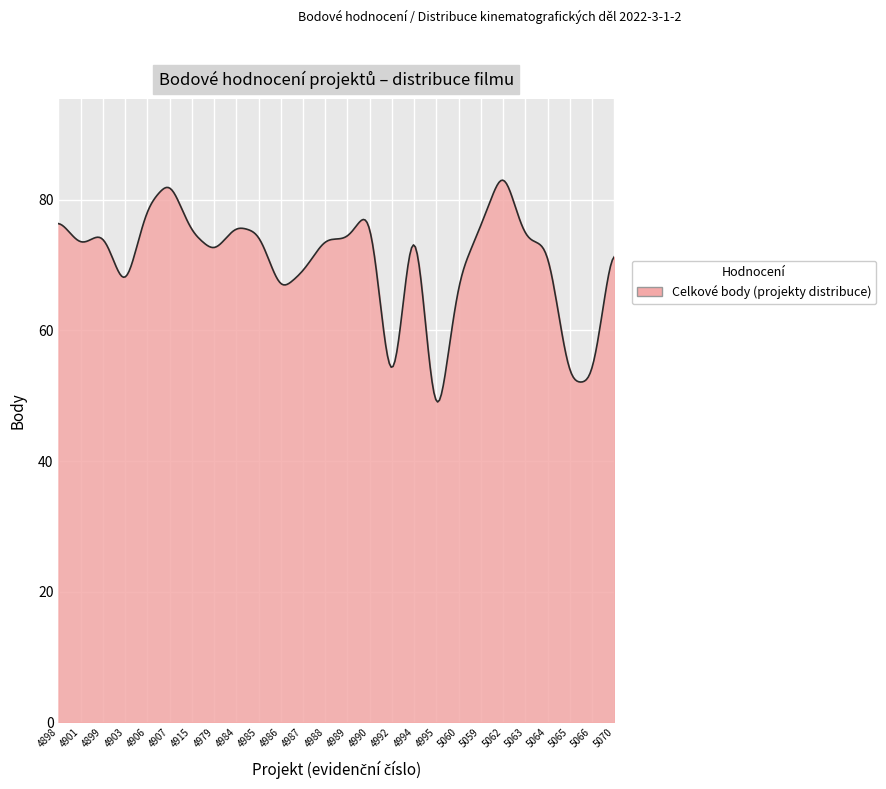

What is the maximum value shown in the chart?

83.0